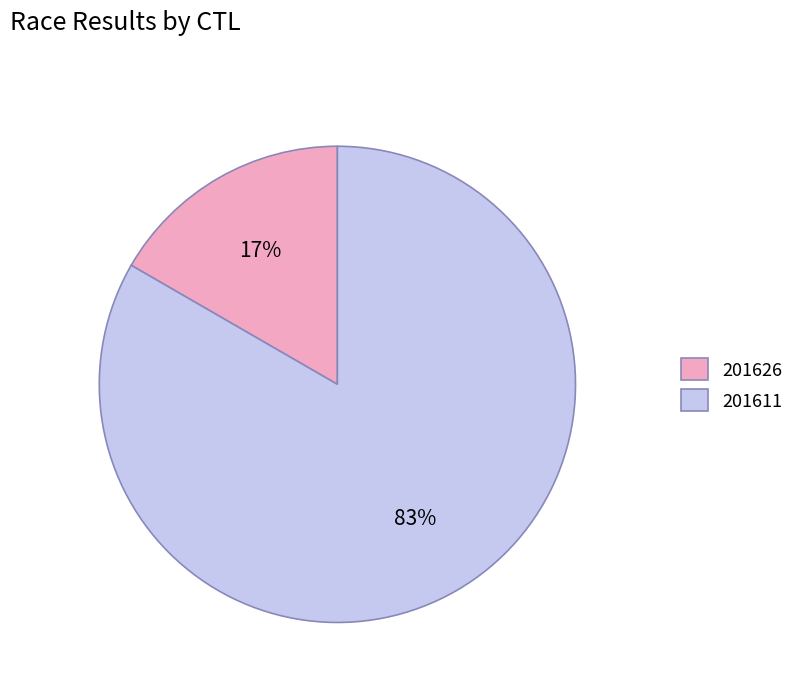

Which has a higher value, 201611 or 201626?

201611